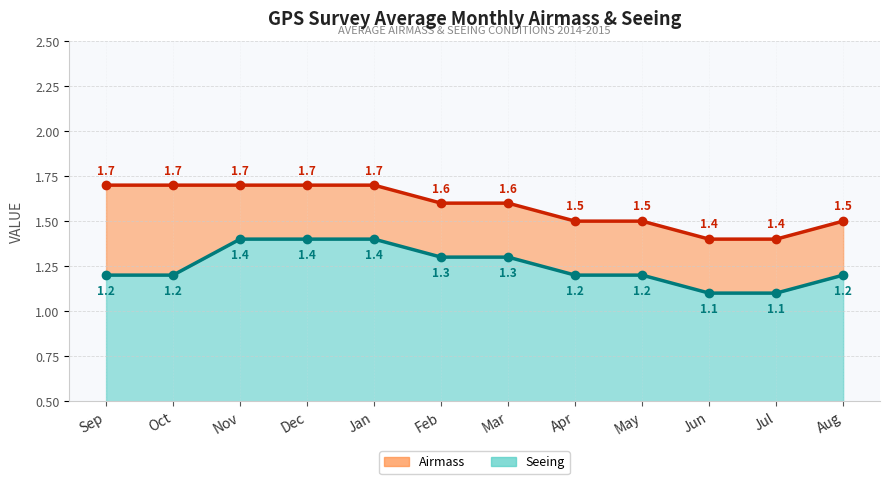

Count the Seeing values in the range 1 to 2.

12